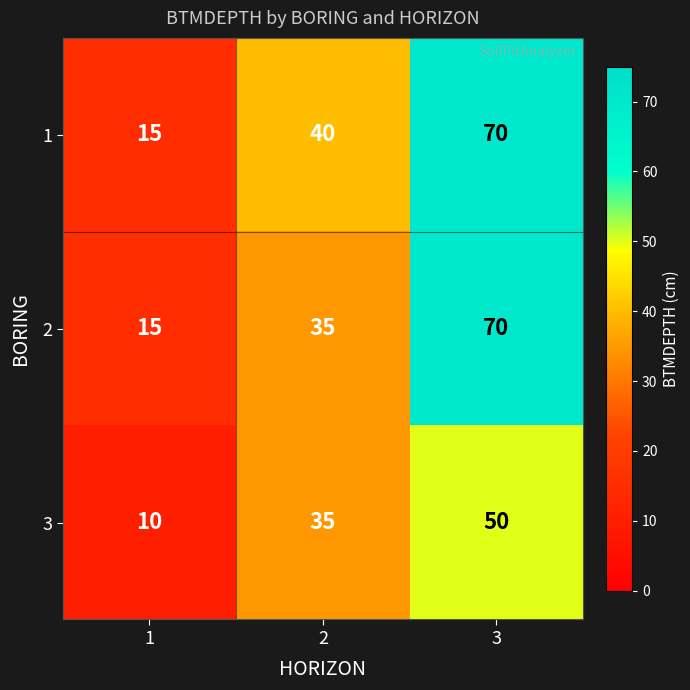

What is the total value across all series at 3?

190